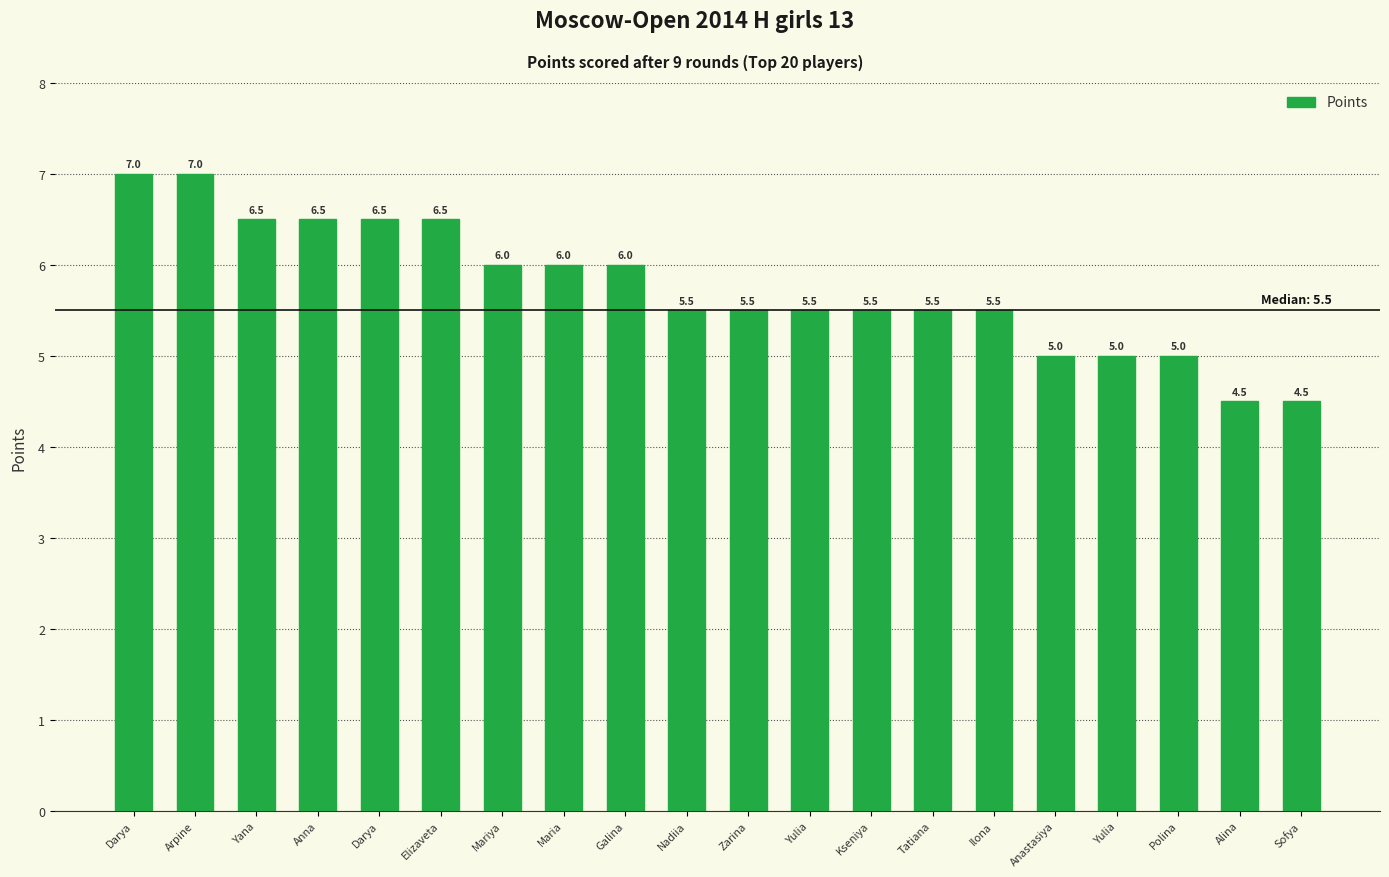

Are the bars horizontal?

No